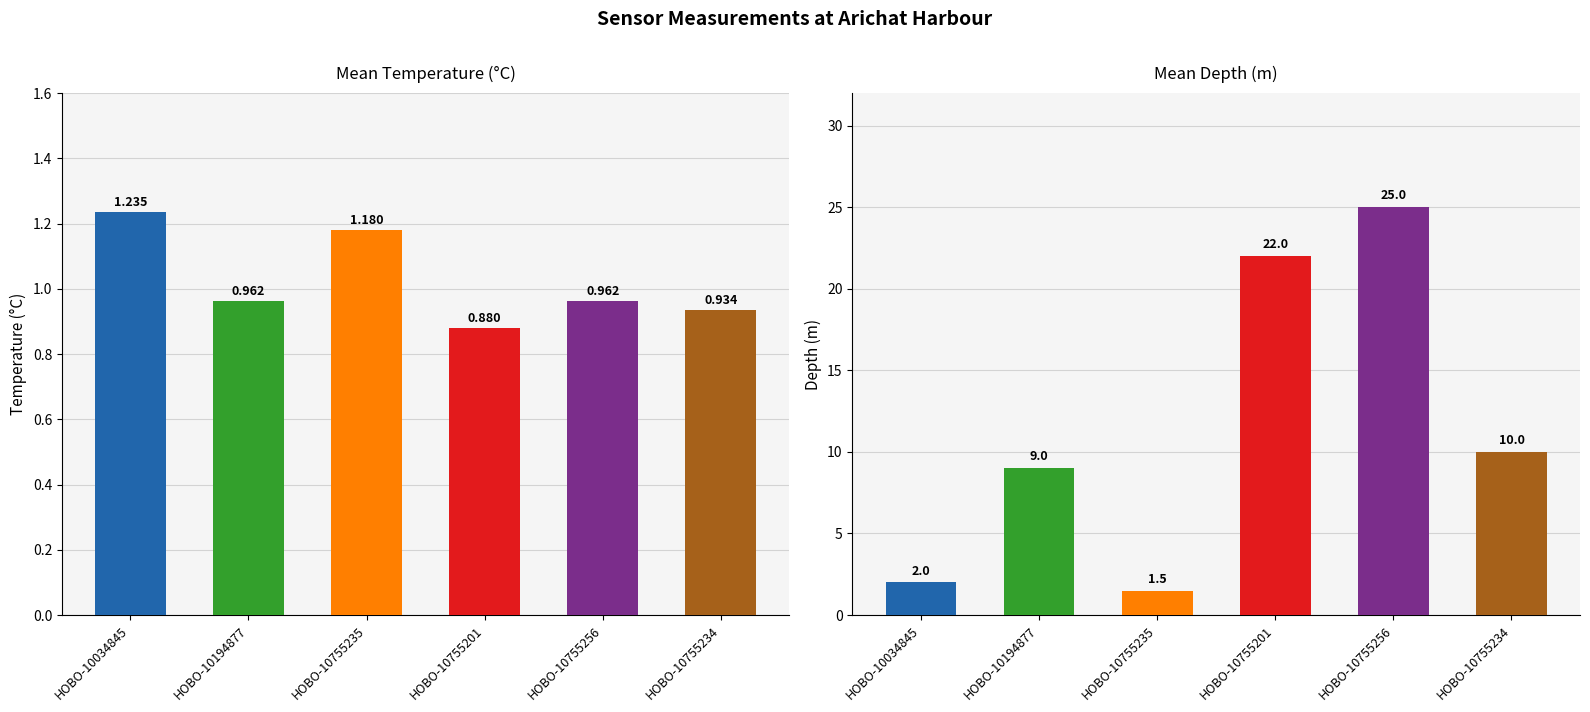

What is the highest value of the Mean Depth (m) series?

25.0